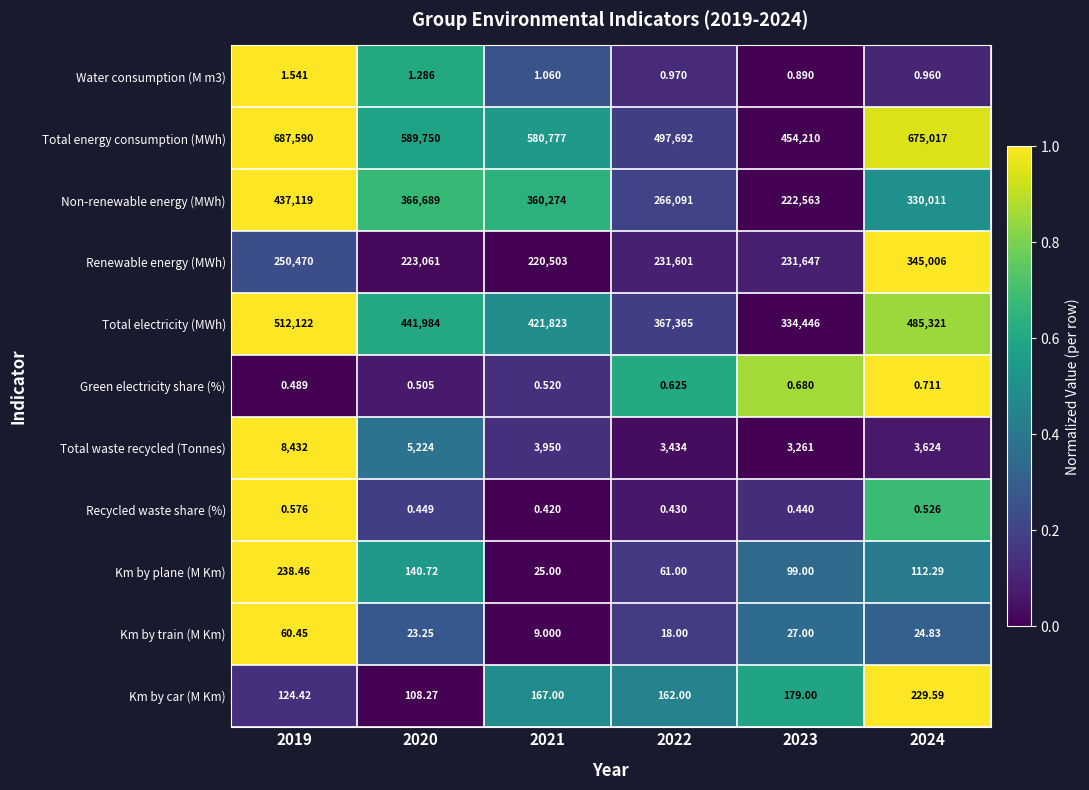

Is the value of Non-renewable energy (MWh) at 2021 greater than the value of Km by train (M Km) at 2023?

Yes